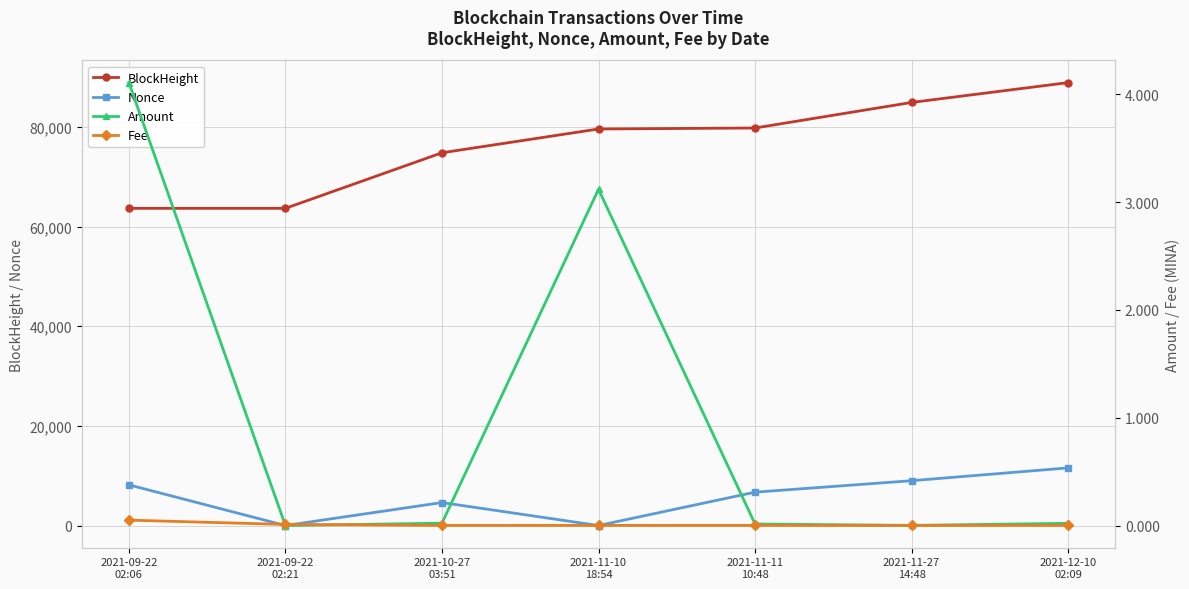

How many data points in Nonce are less than 6695?

3